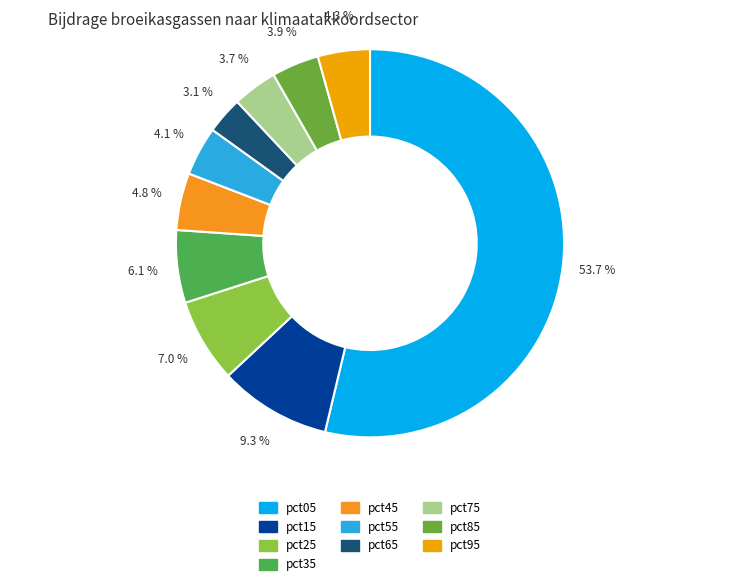

Rank the categories by value from lowest to highest.

pct65, pct75, pct85, pct55, pct95, pct45, pct35, pct25, pct15, pct05